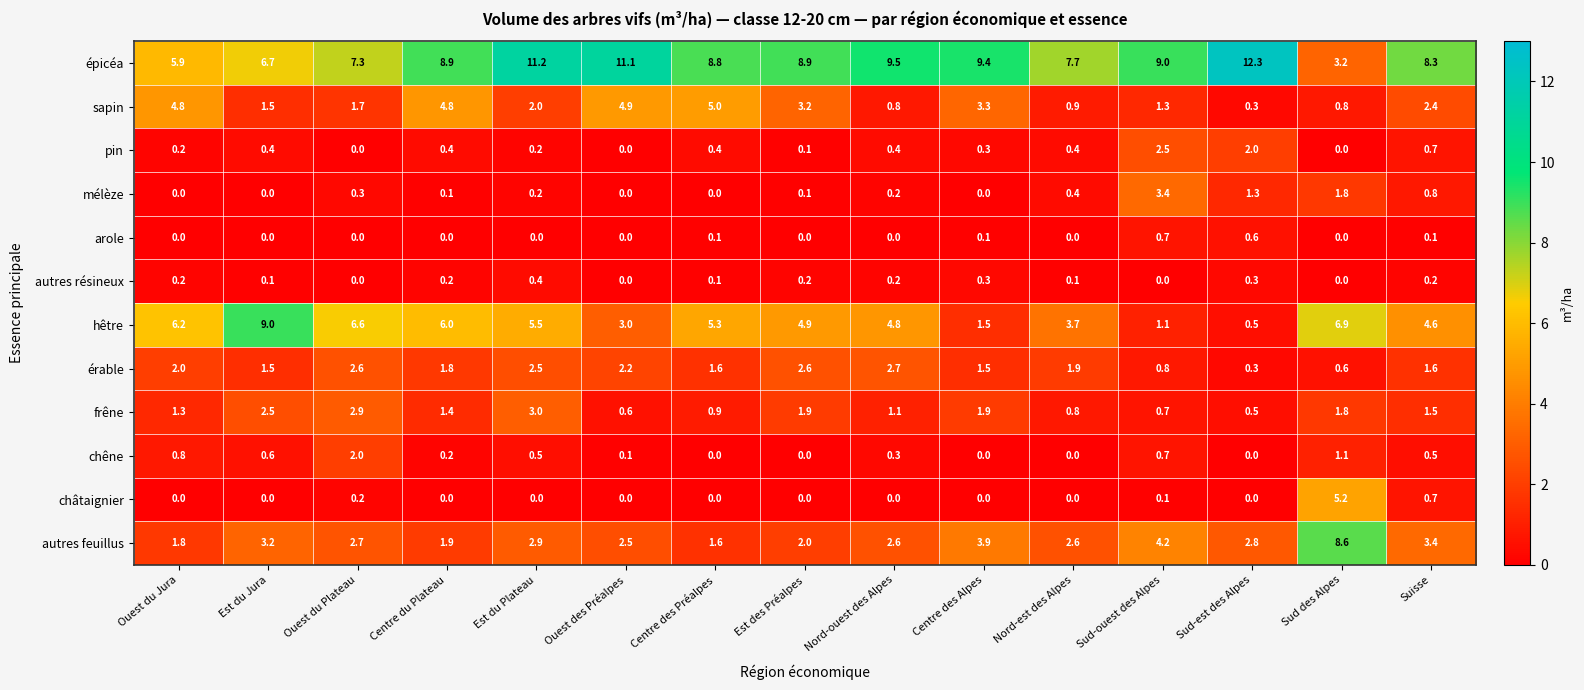

Rank the series by their maximum value, from highest to lowest.

épicéa, hêtre, autres feuillus, châtaignier, sapin, mélèze, frêne, érable, pin, chêne, arole, autres résineux